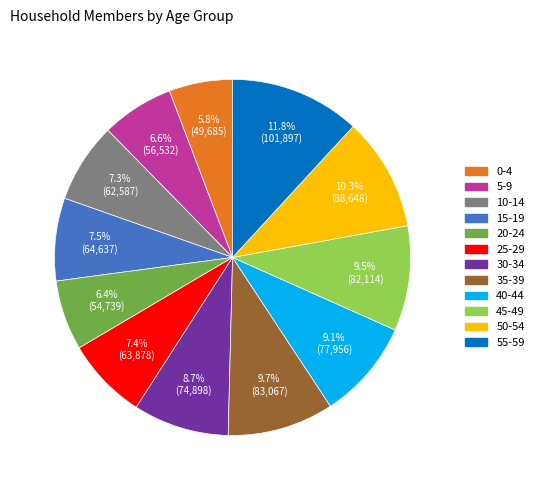

Count the number of slices in the pie.

12